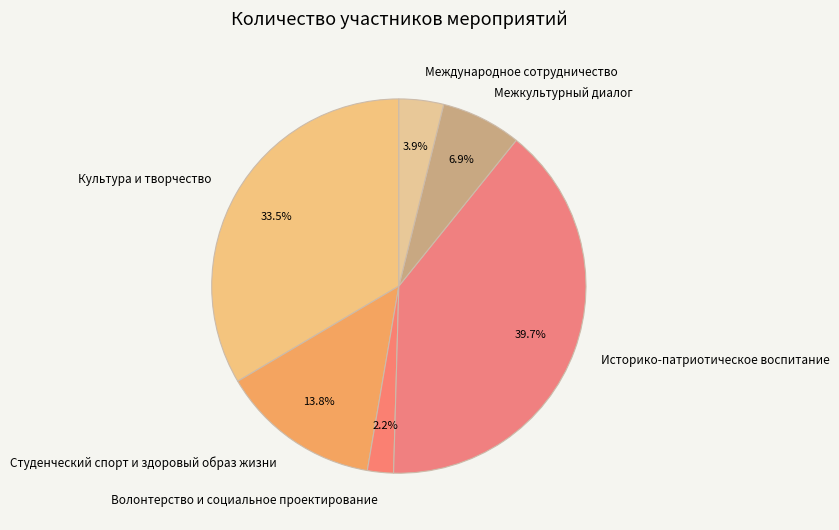

Which slice is the largest?

Историко-патриотическое воспитание